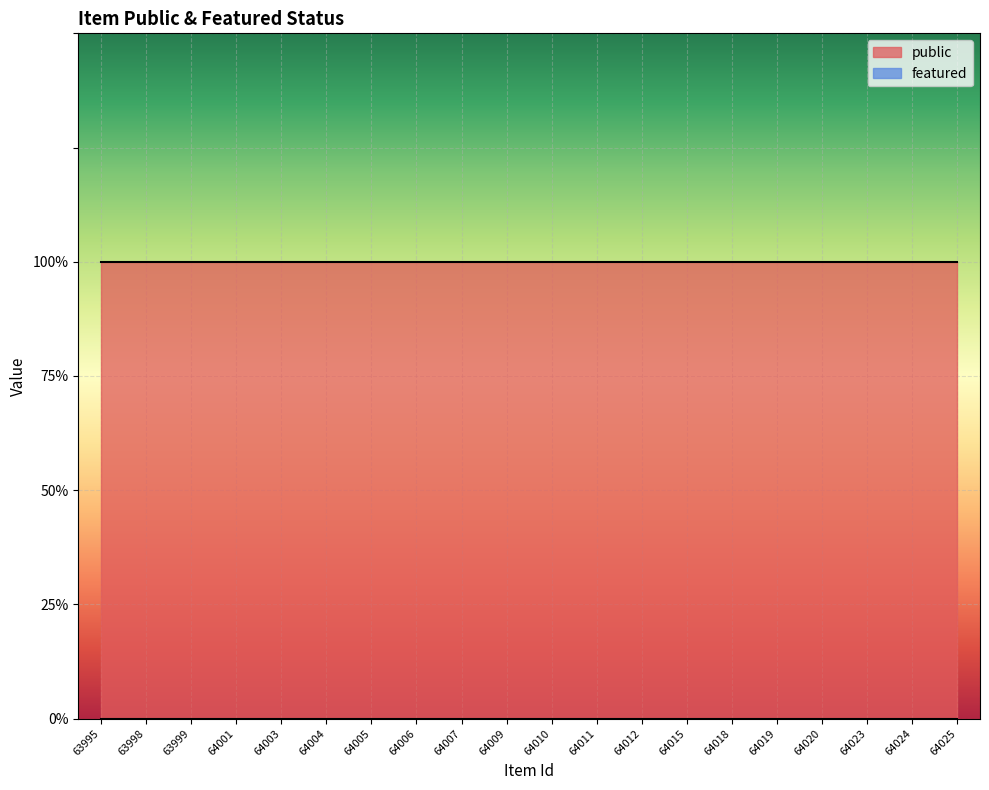

At which category is the sum across all series the highest?

63995